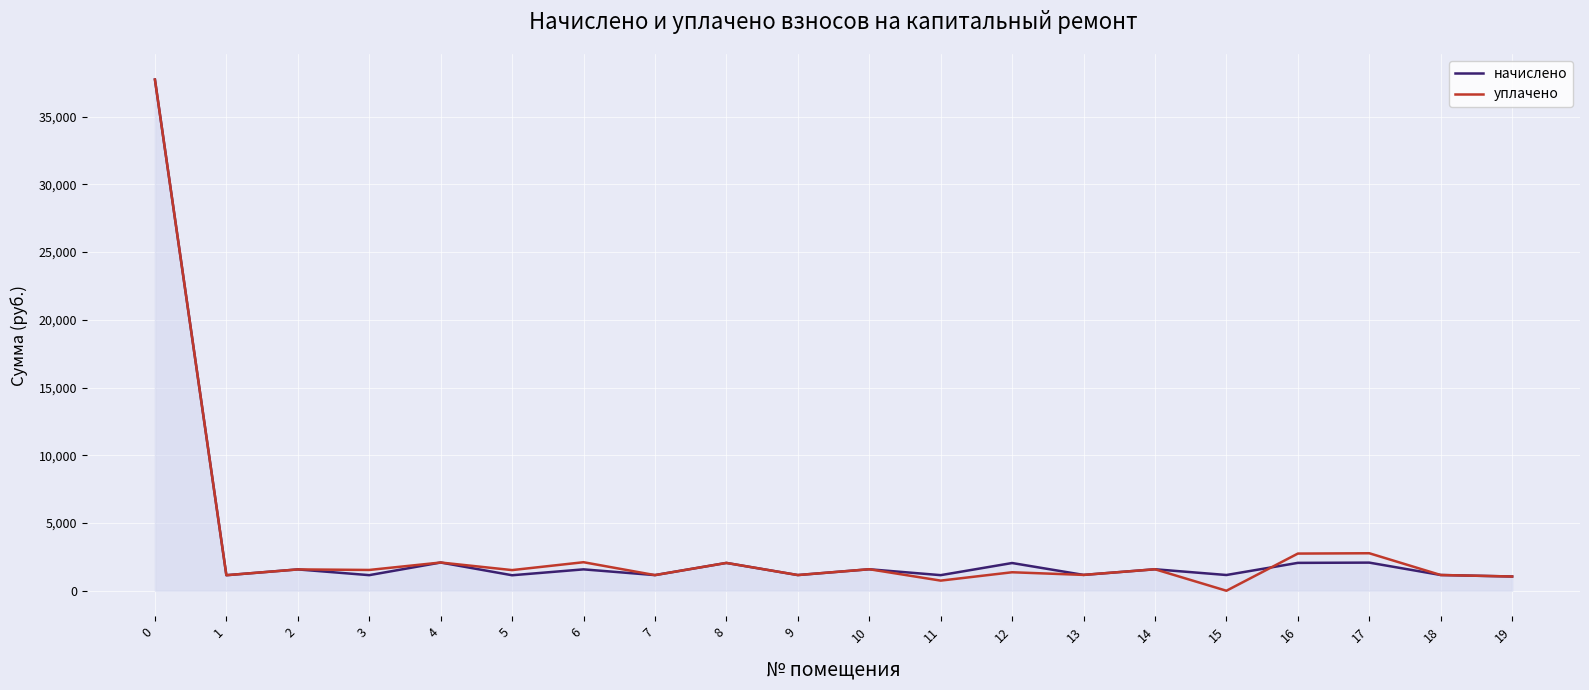

Which series has the widest spread of values?

уплачено